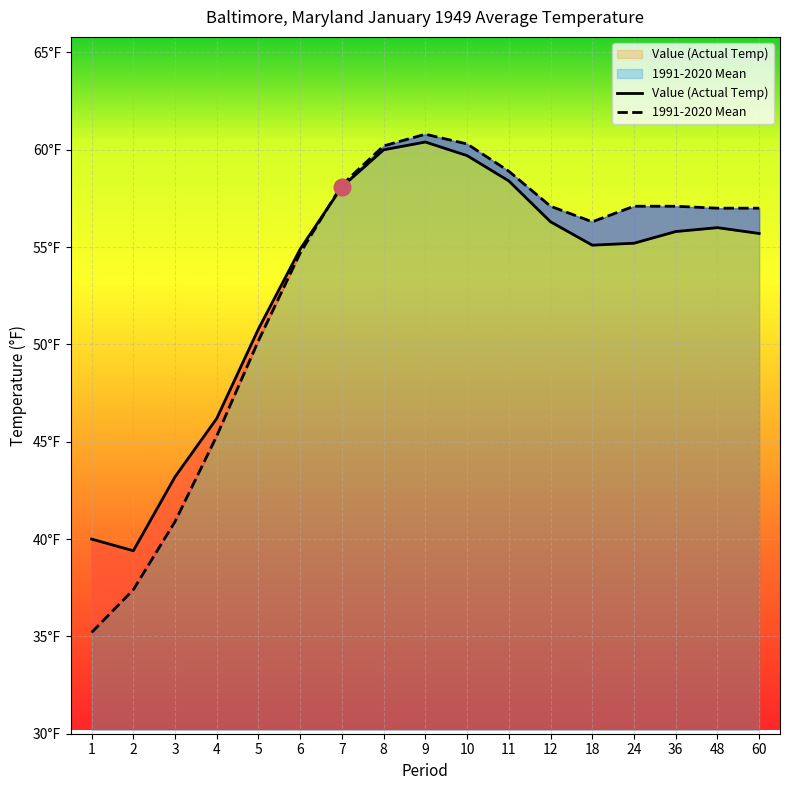

Which category has the lowest value in the Value series?

2